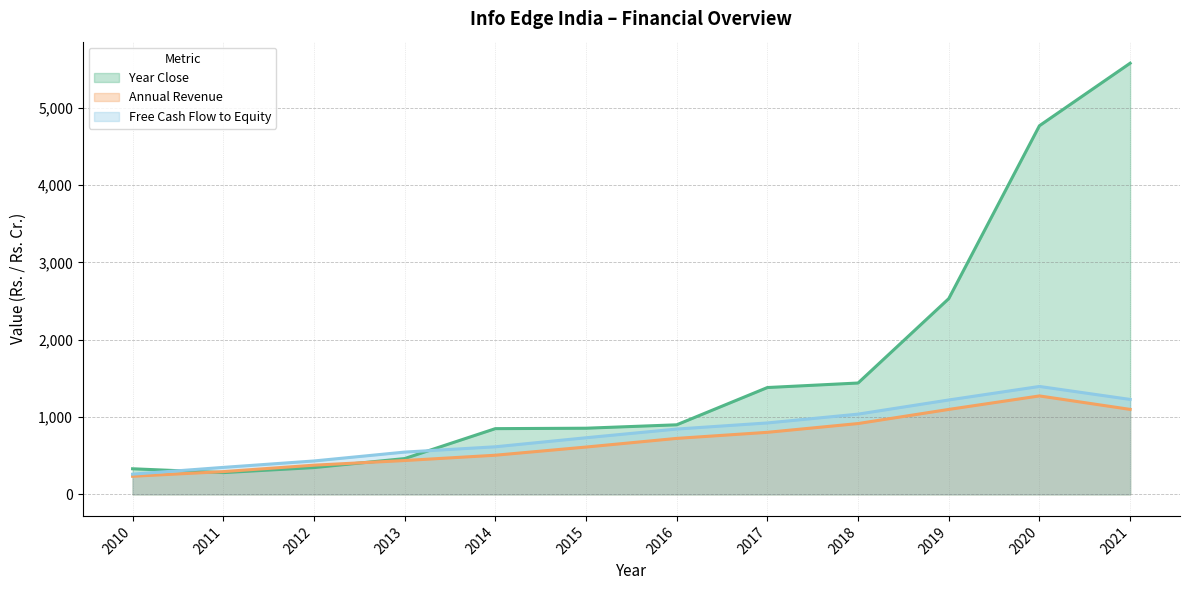

Is it true that Year Close equals 2222.0 at 2020?

False